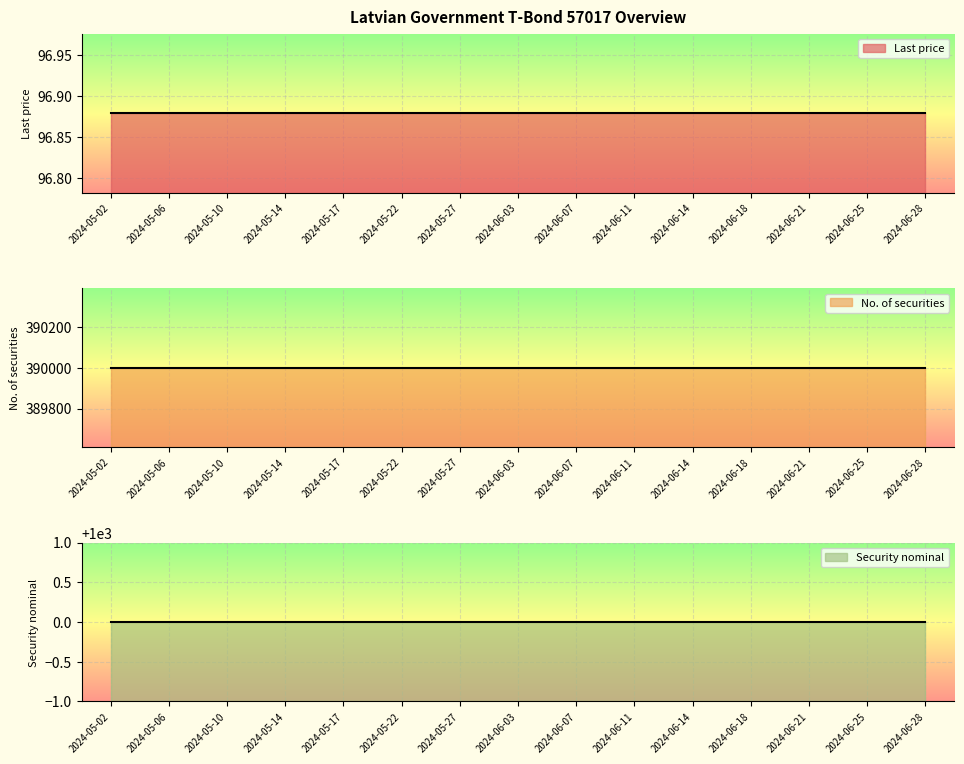

List the series in order of their peak value, highest first.

No. of securities, Security nominal, Last price